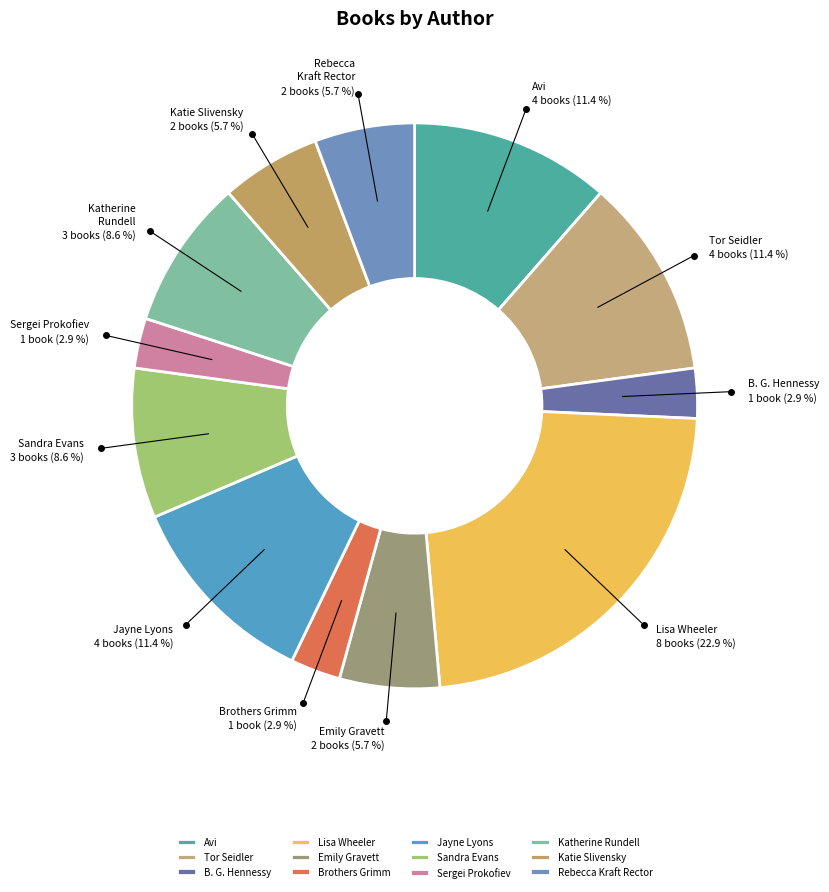

To the nearest percent, what percentage of the pie is Tor Seidler?

11%